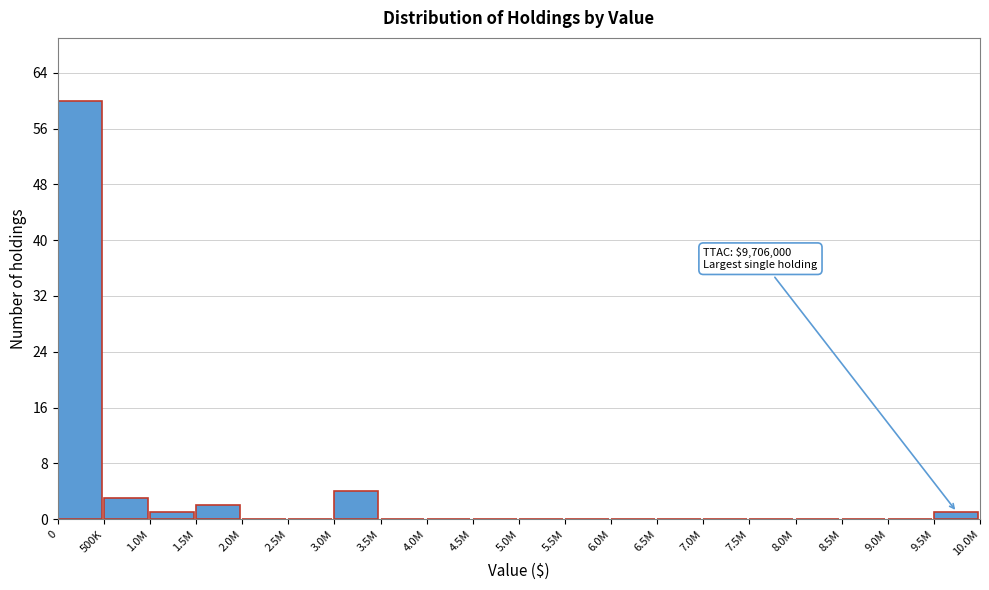

Reading left to right, what are all the values shown in this chart?

0=60	500K=3	1.0M=1	1.5M=2	2.0M=0	2.5M=0	3.0M=4	3.5M=0	4.0M=0	4.5M=0	5.0M=0	5.5M=0	6.0M=0	6.5M=0	7.0M=0	7.5M=0	8.0M=0	8.5M=0	9.0M=0	9.5M=1